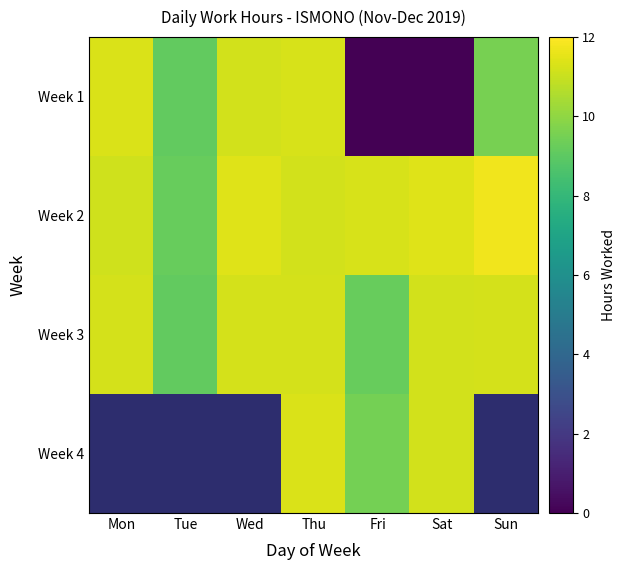

How many data points does each series have?

7